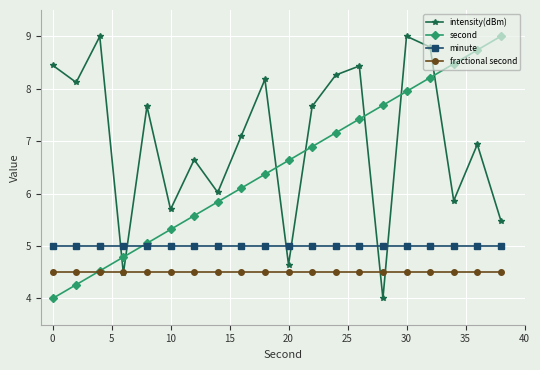

Reading left to right, transcribe all the data shown in this chart.

intensity(dBm): 8.4	8.1	9.0	4.5	7.7	5.7	6.6	6.0	7.1	8.2	4.6	7.7	8.3	8.4	4.0	9.0	8.8	5.9	6.9	5.5
second: 4.0	4.3	4.5	4.8	5.1	5.3	5.6	5.8	6.1	6.4	6.6	6.9	7.2	7.4	7.7	7.9	8.2	8.5	8.7	9.0
minute: 5.0	5.0	5.0	5.0	5.0	5.0	5.0	5.0	5.0	5.0	5.0	5.0	5.0	5.0	5.0	5.0	5.0	5.0	5.0	5.0
fractional second: 4.5	4.5	4.5	4.5	4.5	4.5	4.5	4.5	4.5	4.5	4.5	4.5	4.5	4.5	4.5	4.5	4.5	4.5	4.5	4.5